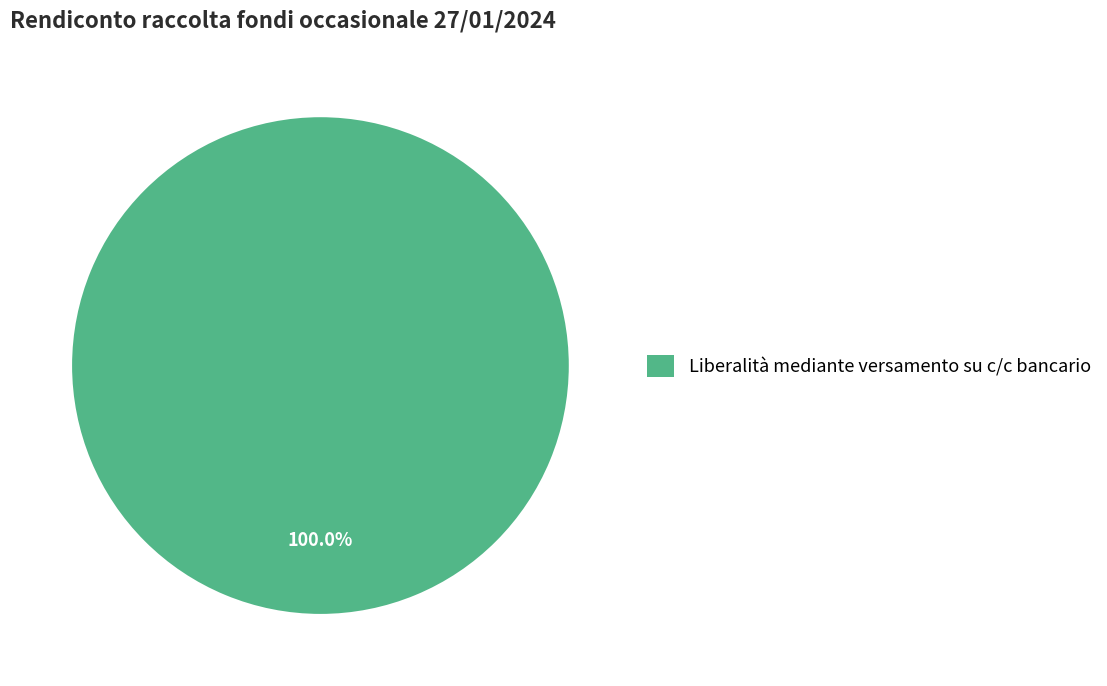

How many slices are in this pie chart?

1